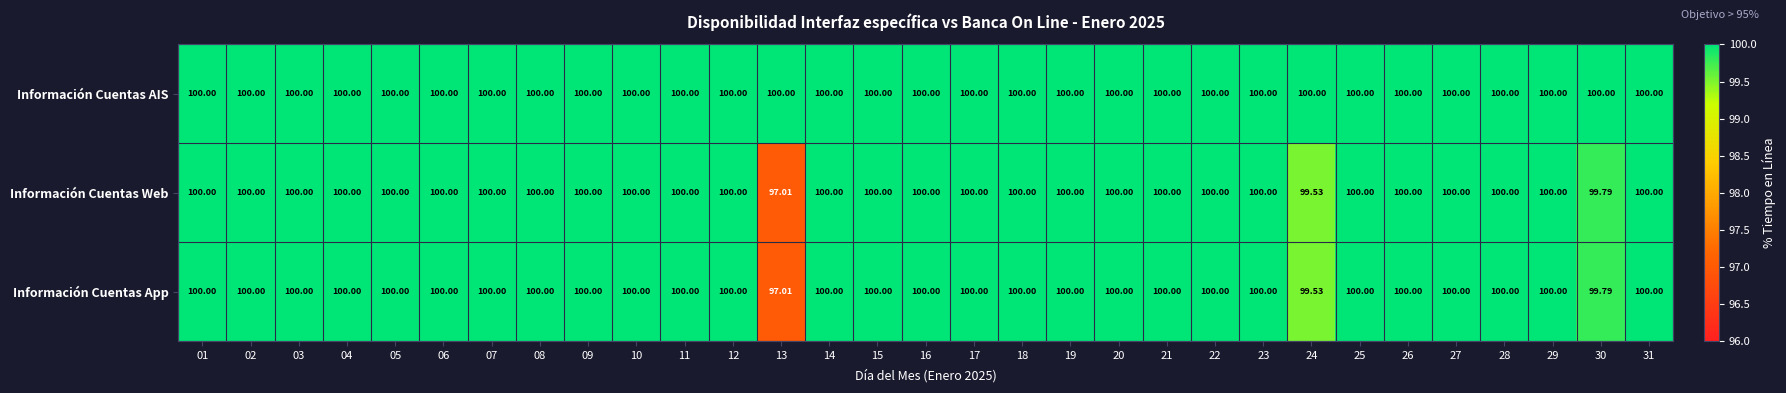

Which series has the largest total across all categories?

Información Cuentas AIS